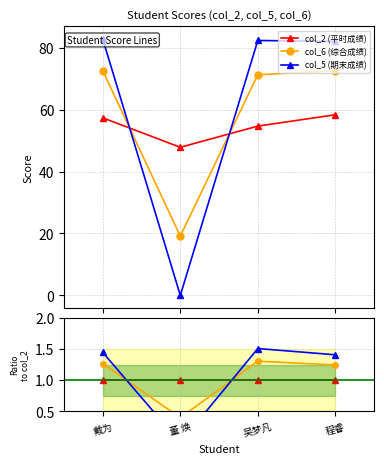

Which series has the largest total across all categories?

col_5 (期末成绩)